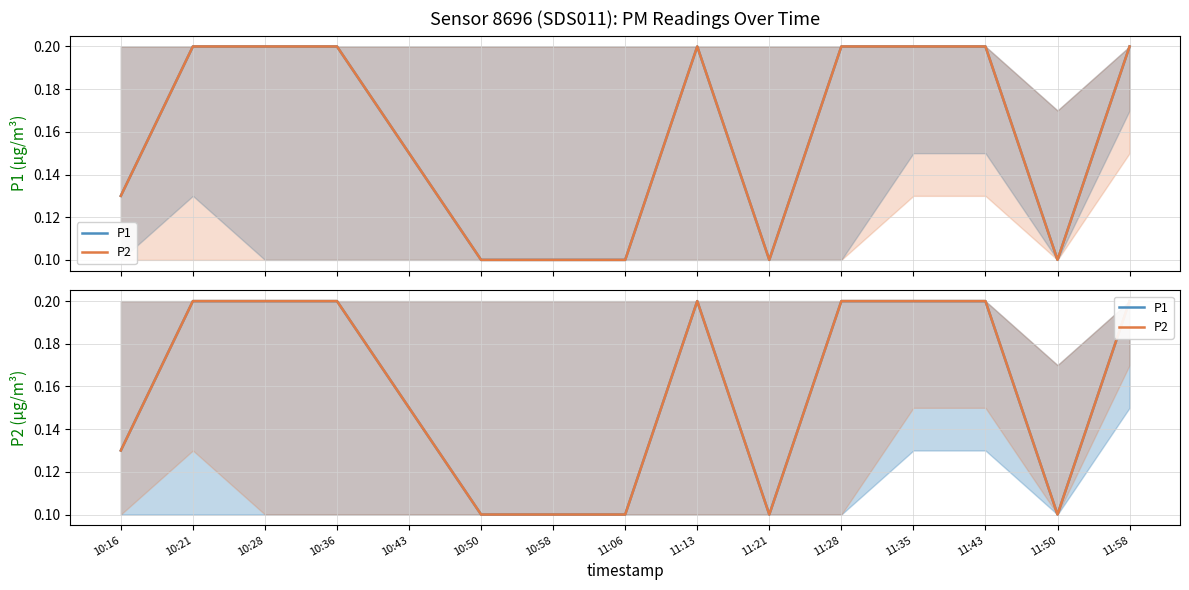

How many lines are shown in the chart?

2